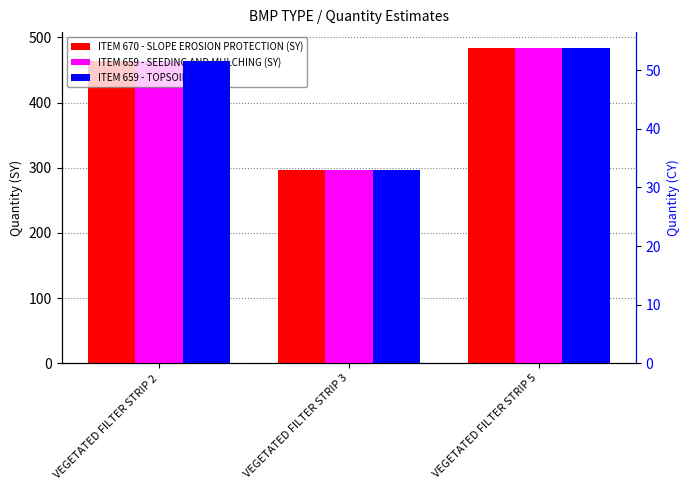

What is the difference between the maximum and second lowest values in the ITEM 670 - SLOPE EROSION PROTECTION (SY) series?

20.3